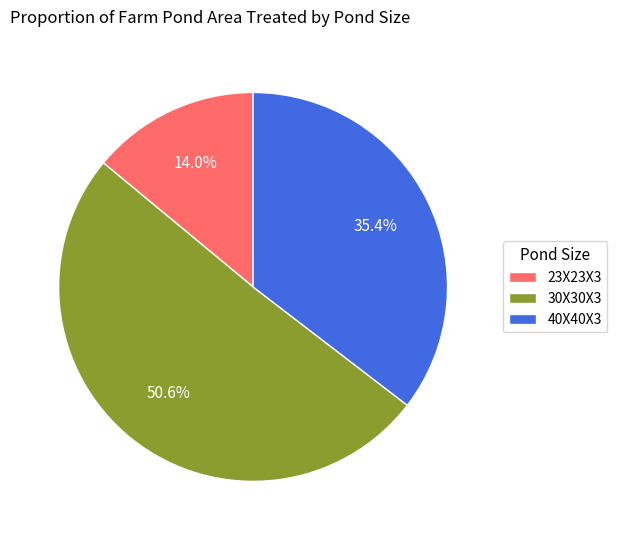

How many segments does this pie chart have?

3